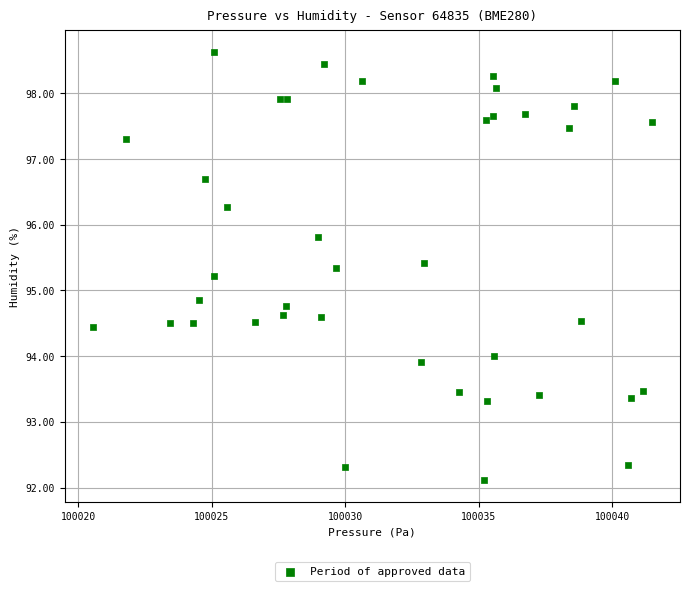

What is the range of X values (max minus min)?

21.0